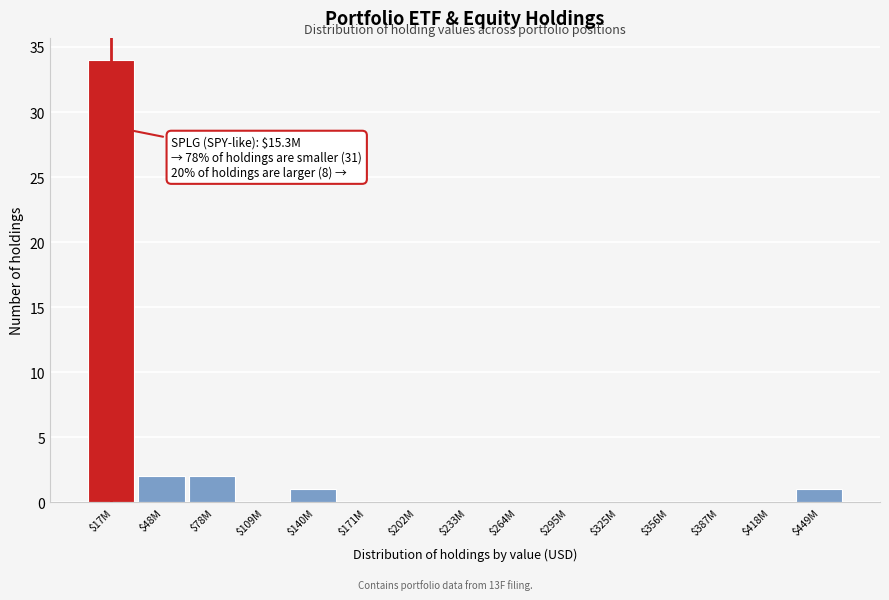

What is the sum of all values?

40